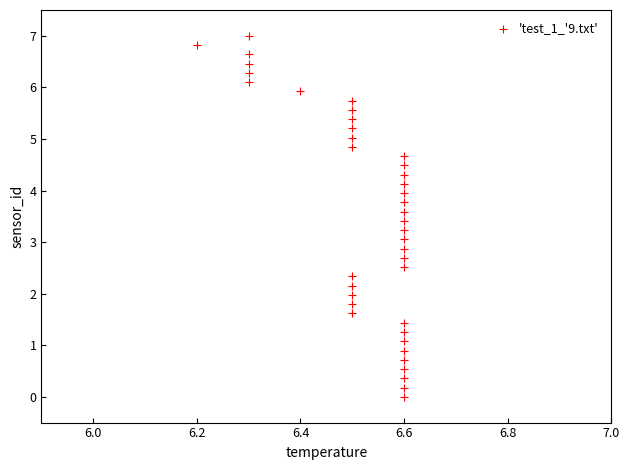

What is the range of Y values (max minus min)?

7.0